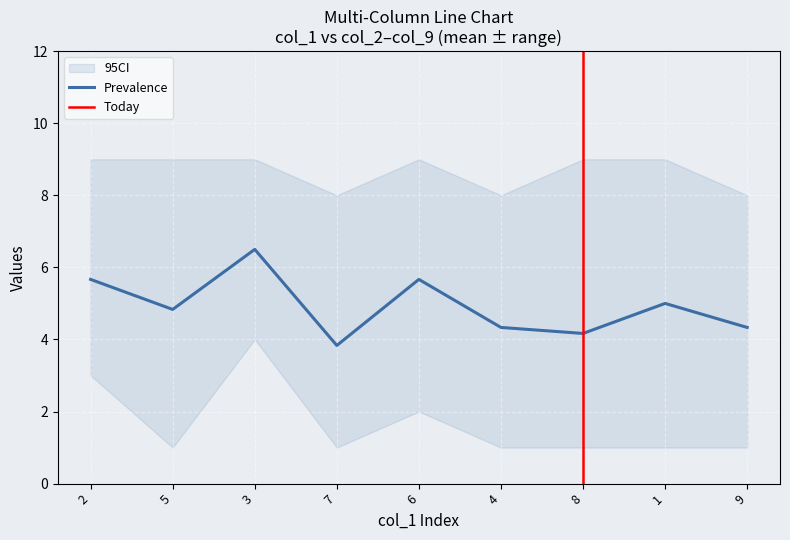

Is it true that Prevalence equals 4.8 at 5?

True